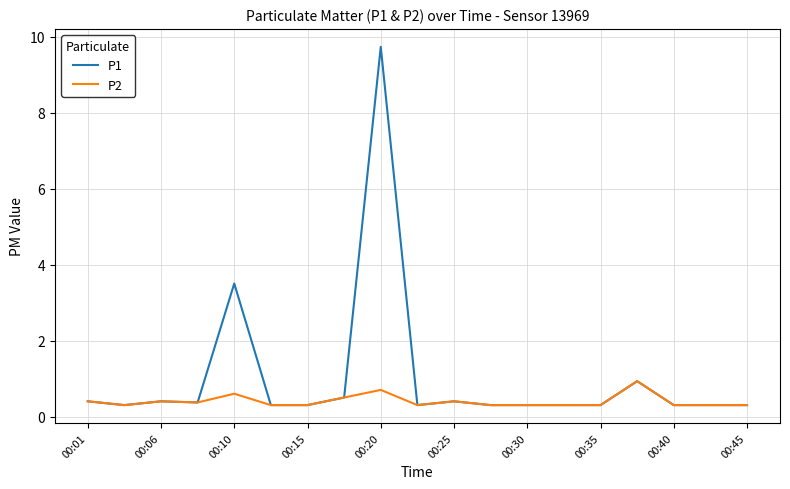

True or false: P1 has more than 2 points higher than both neighbors.

True